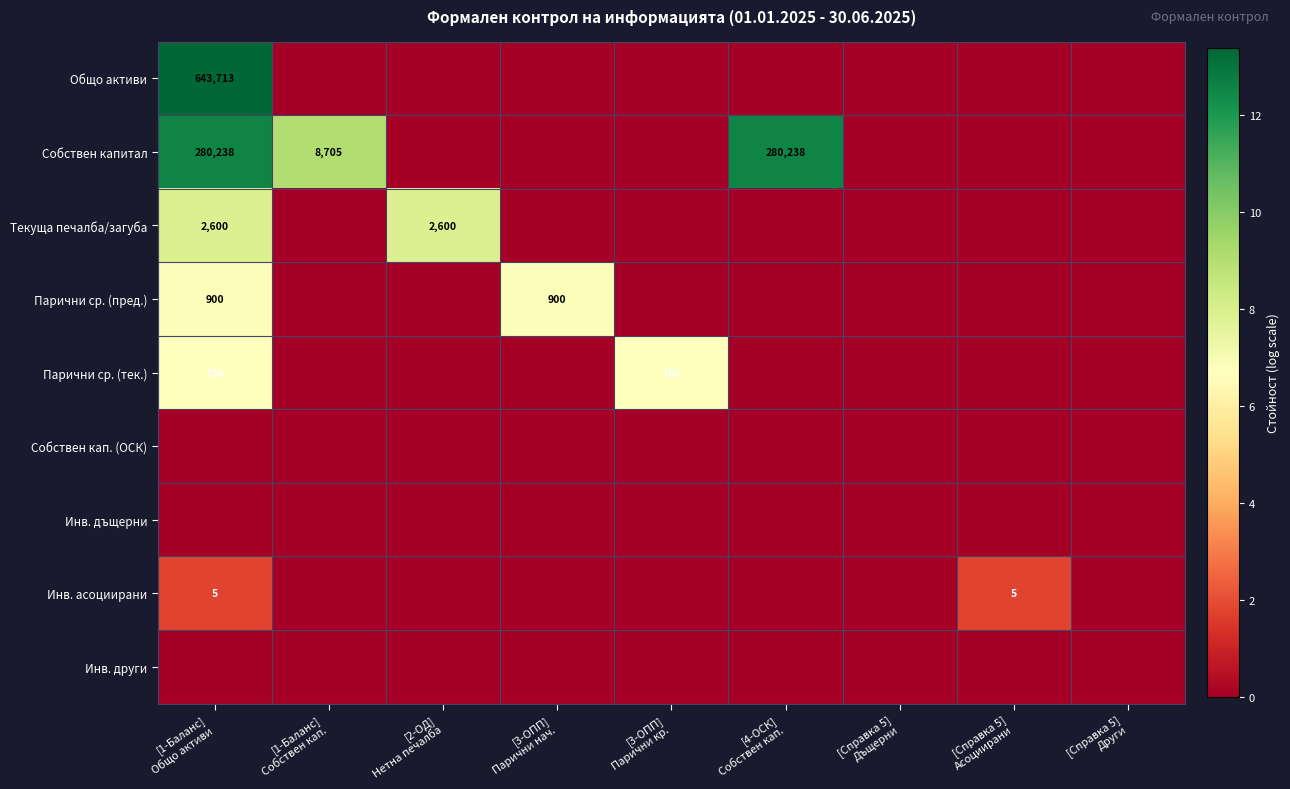

At how many categories does at least one series exceed 7?

4